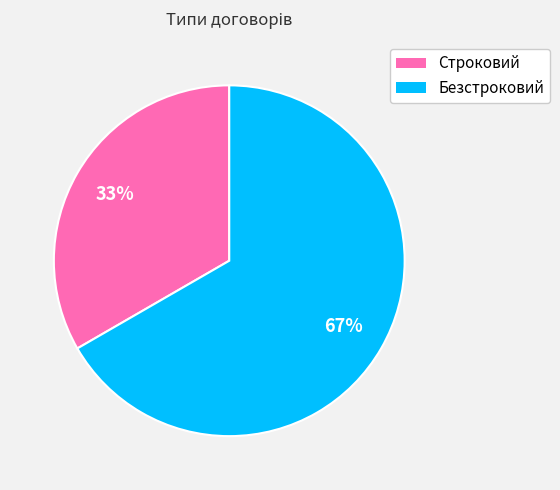

Is there any slice that represents more than half of the pie?

Yes